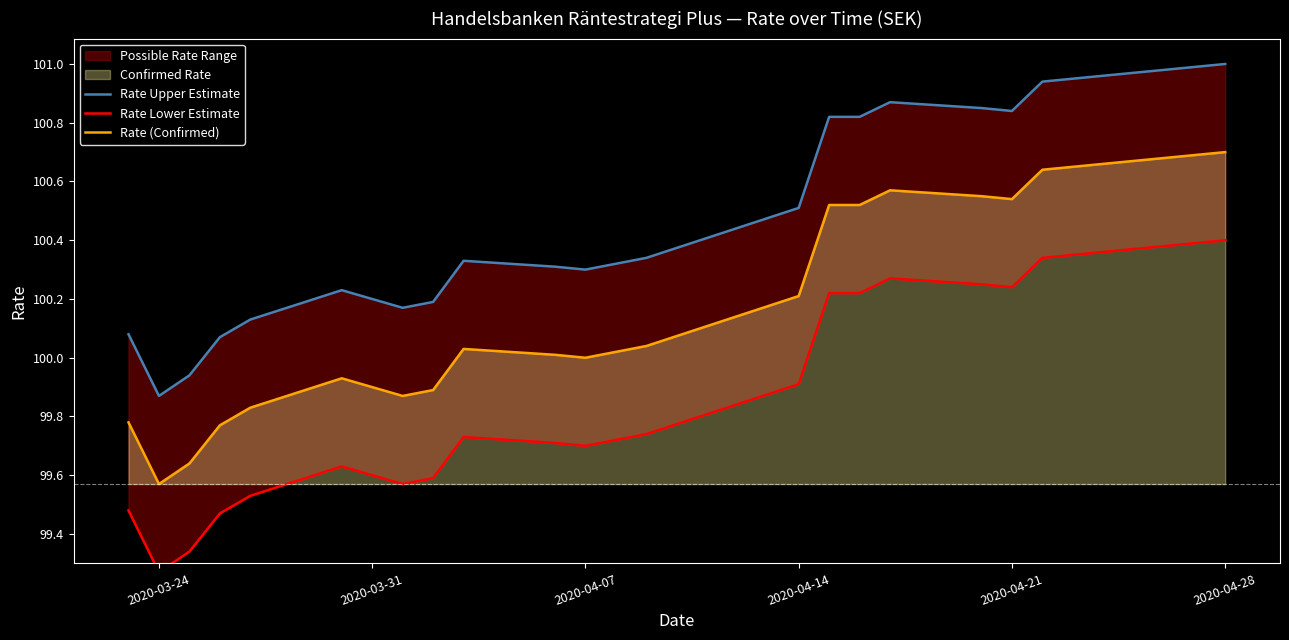

What is the sum of all Rate Upper Estimate values?

2209.1